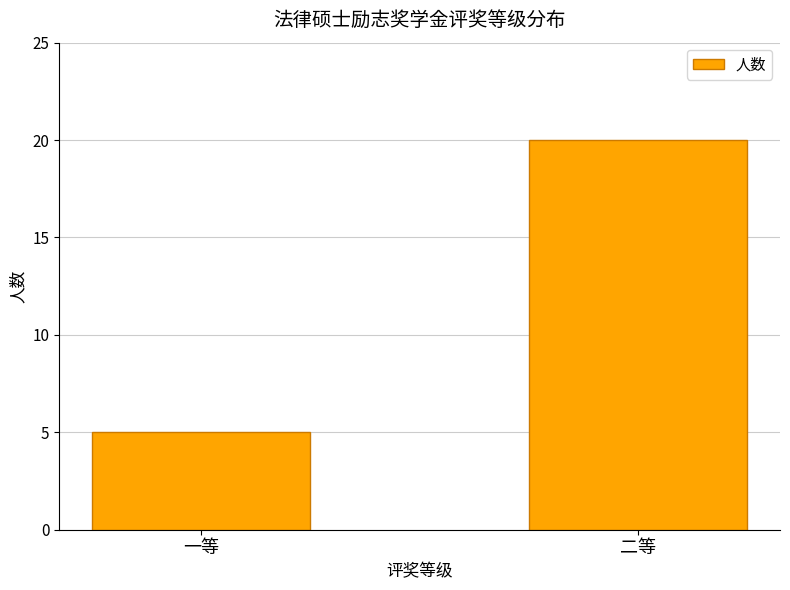

List the labels in order of value, largest first.

二等, 一等